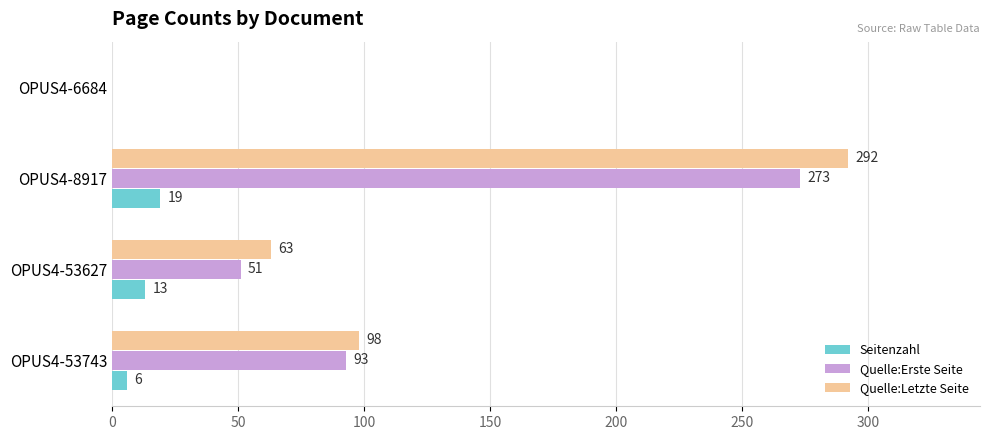

Which series changed the most between OPUS4-53743 and OPUS4-8917?

Quelle:Letzte Seite